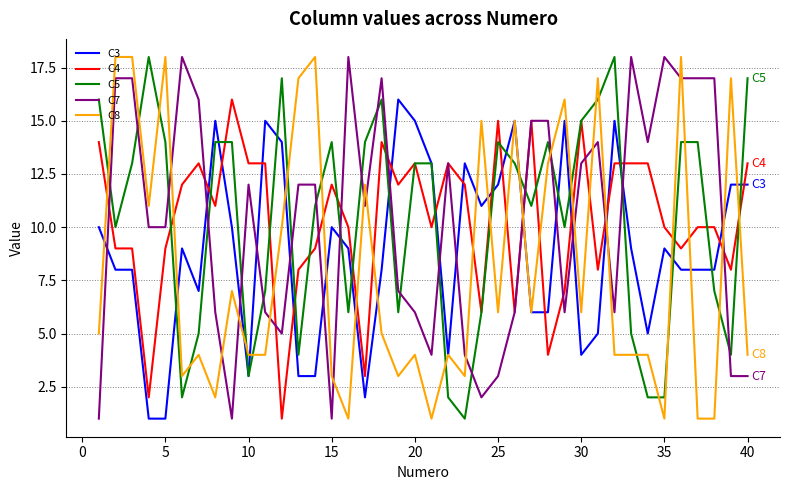

True or false: C3 and C7 cross at least once.

True